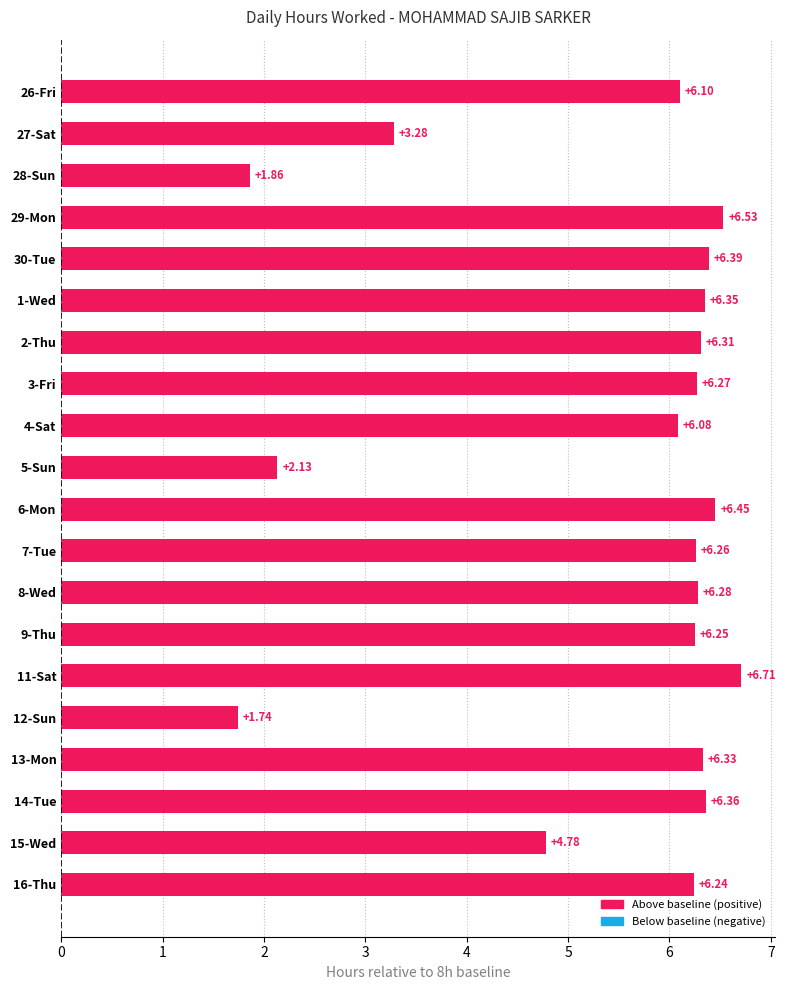

What is the sum of all values?

108.7